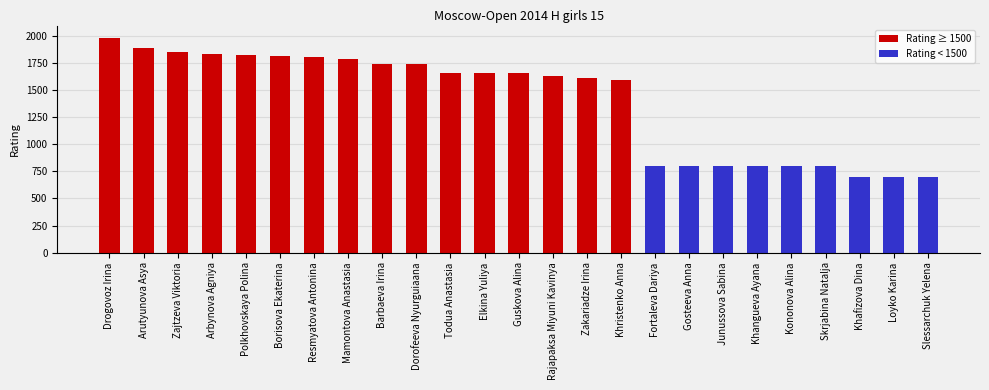

The value at Gosteeva Anna is 1106. True or false?

False